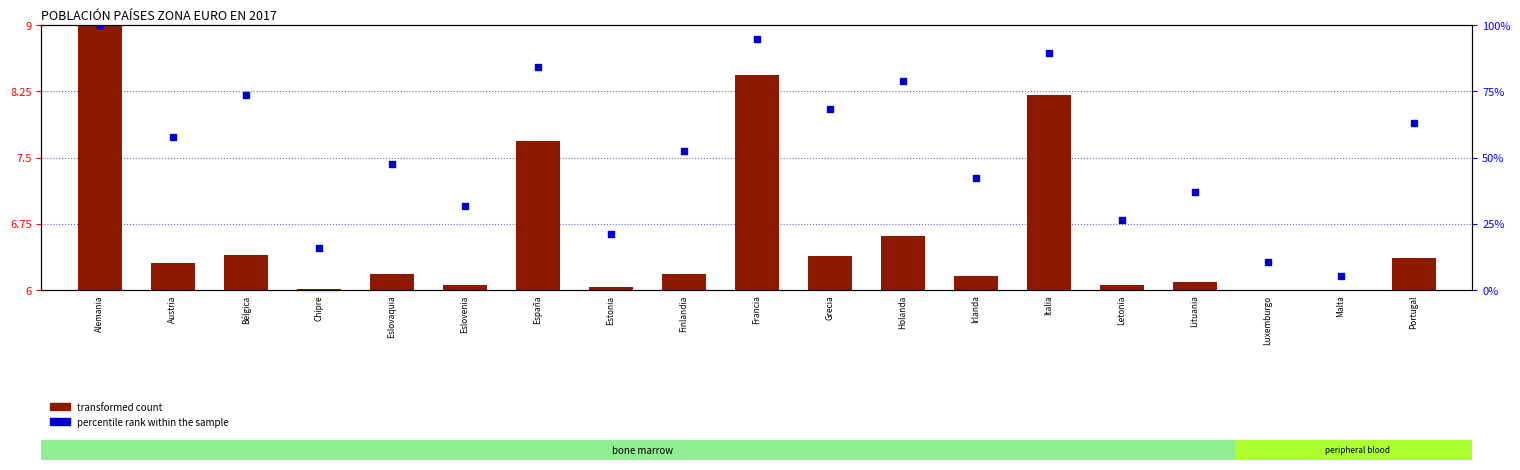

Which series has the largest total across all categories?

percentile rank within the sample